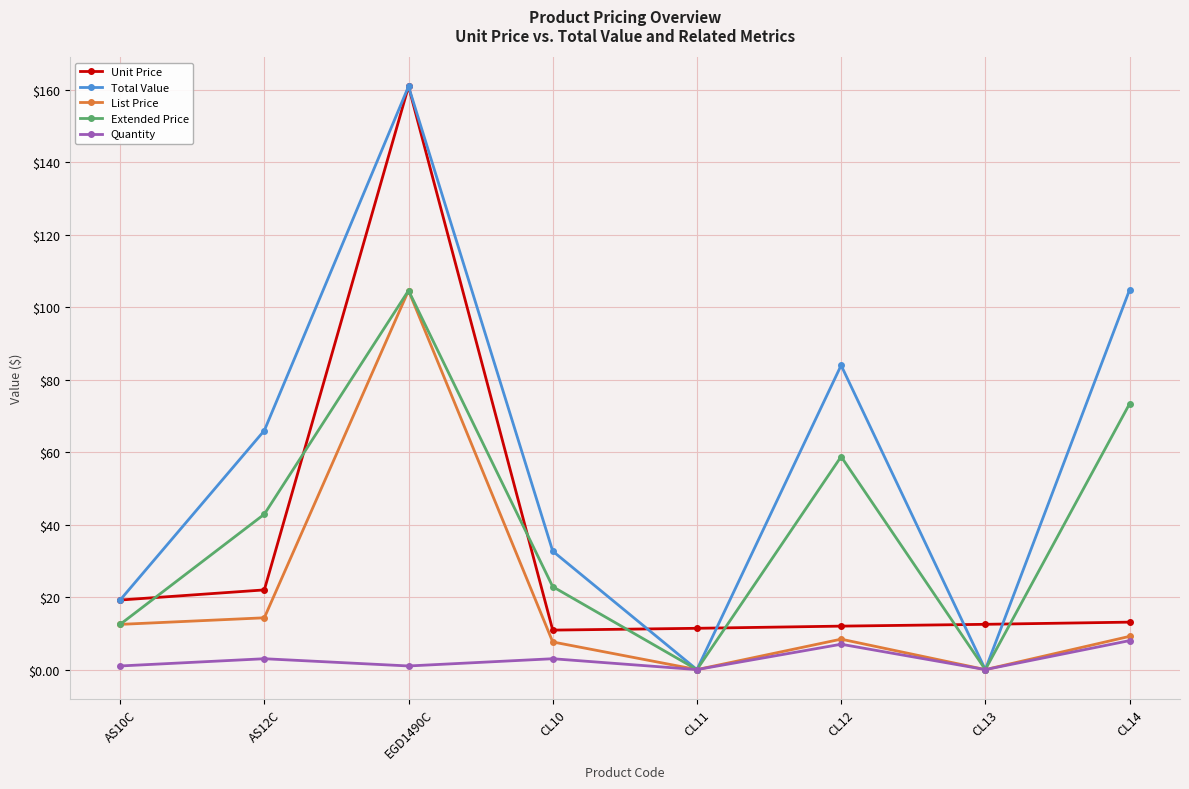

What is the total value across all series at CL14?

208.4